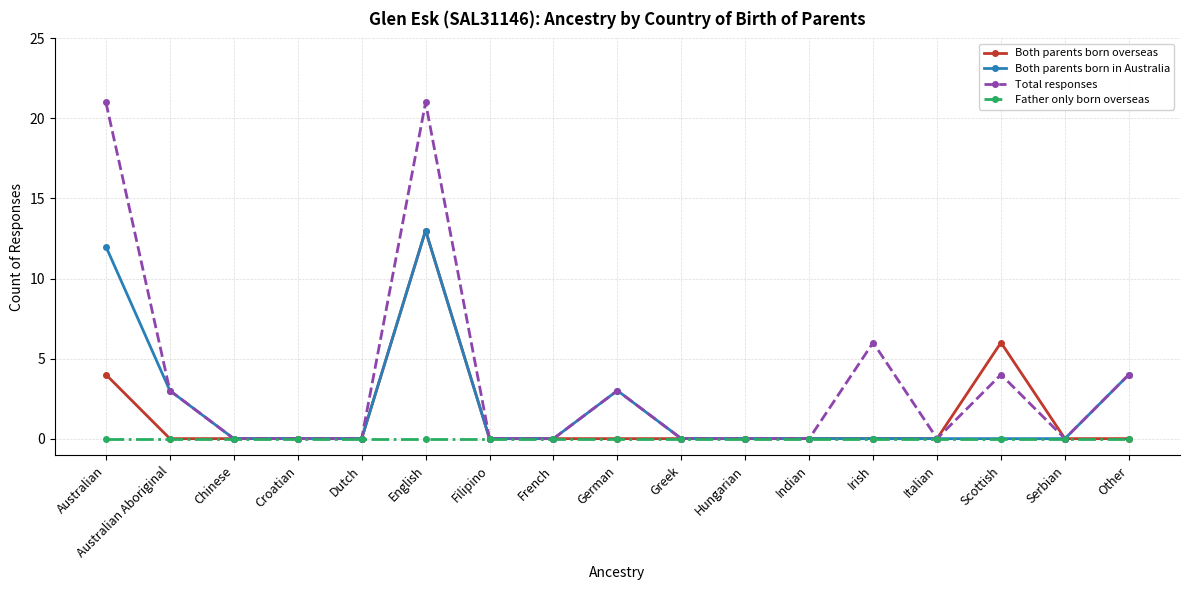

Count the number of categories in the chart.

17